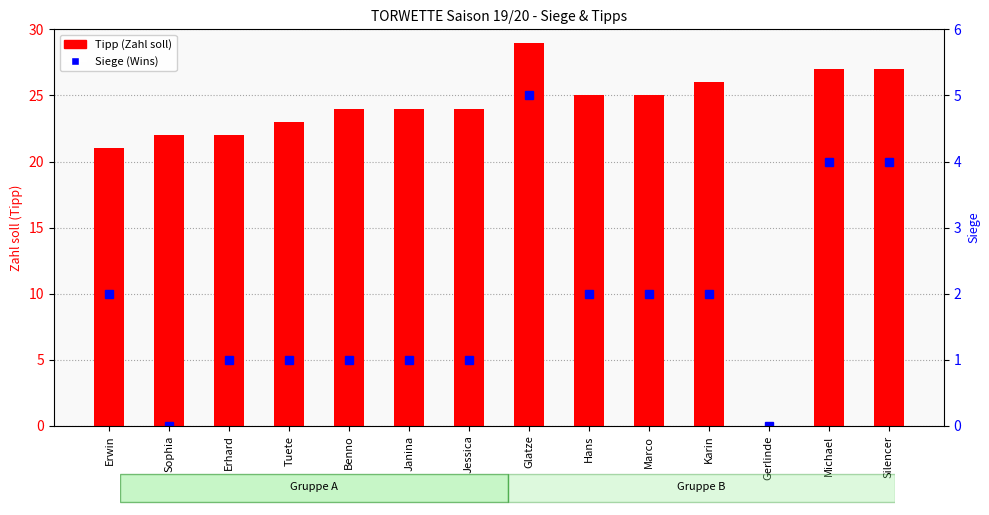

Which series has the largest total across all categories?

Tipp (Zahl soll)